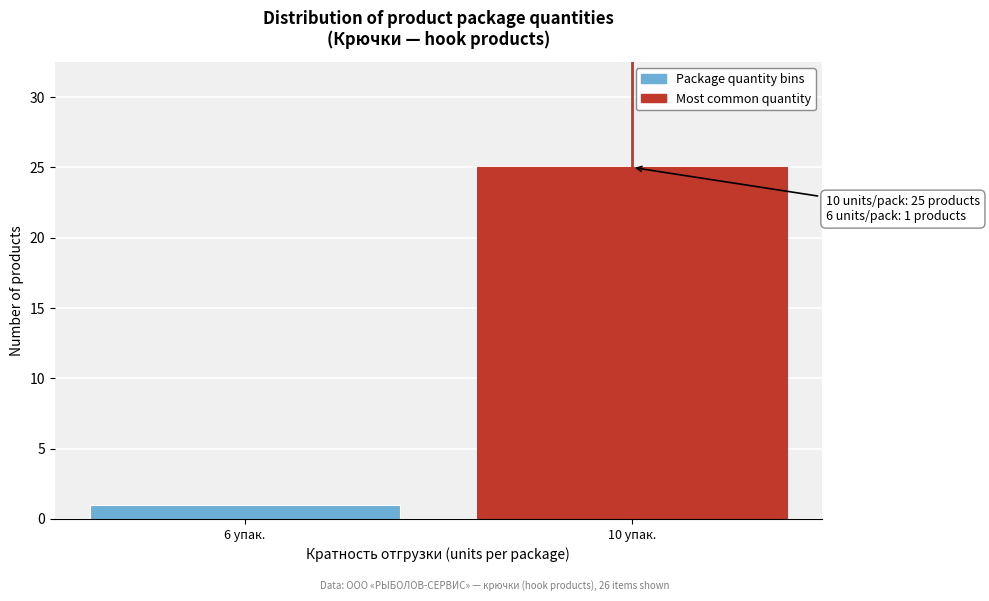

Reading left to right, extract all data points from this chart.

6 упак.=1	10 упак.=25